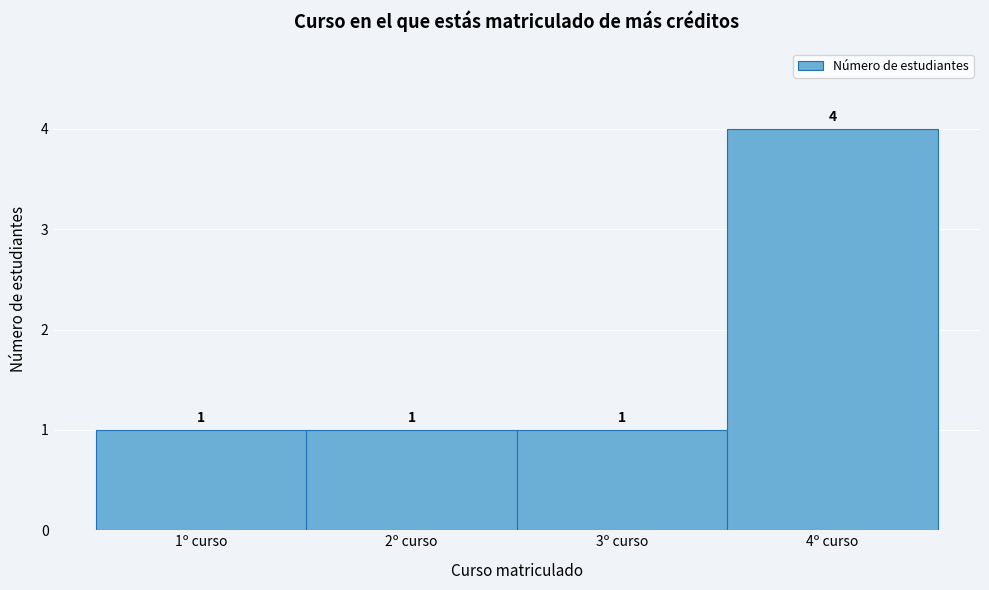

How tall is the bar that spans 2.5 to 3.5 on the x-axis?

1